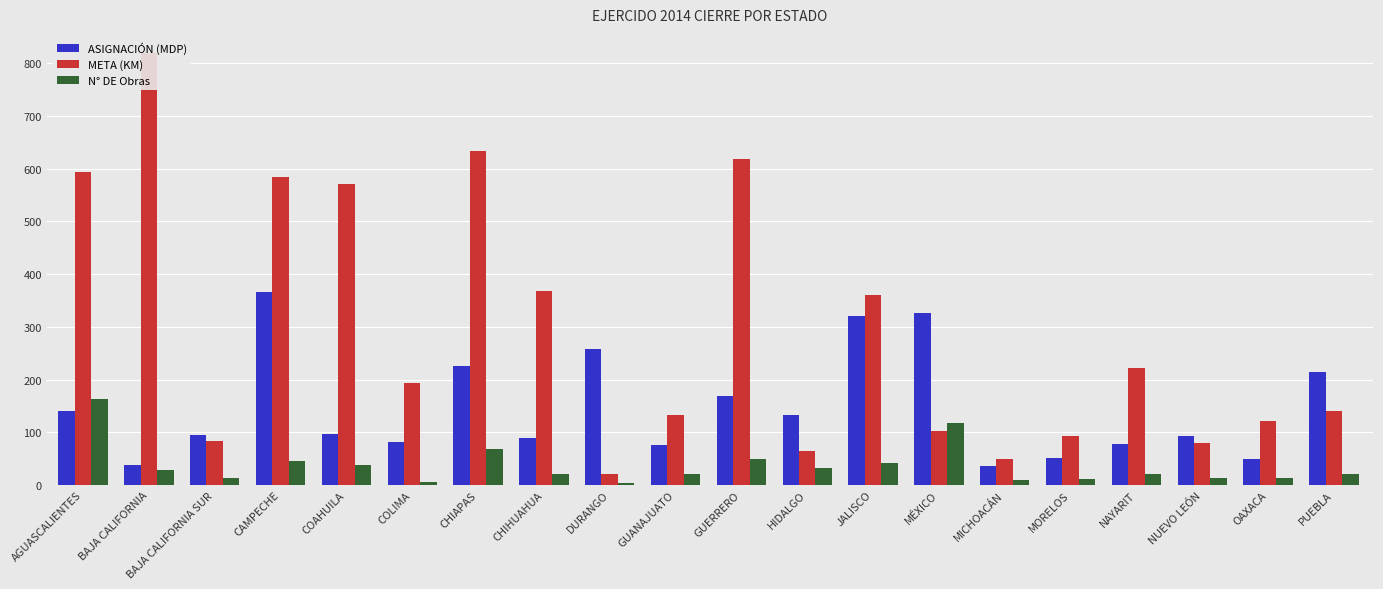

What is the difference between the maximum and second lowest values in the N° DE Obras series?

157.0